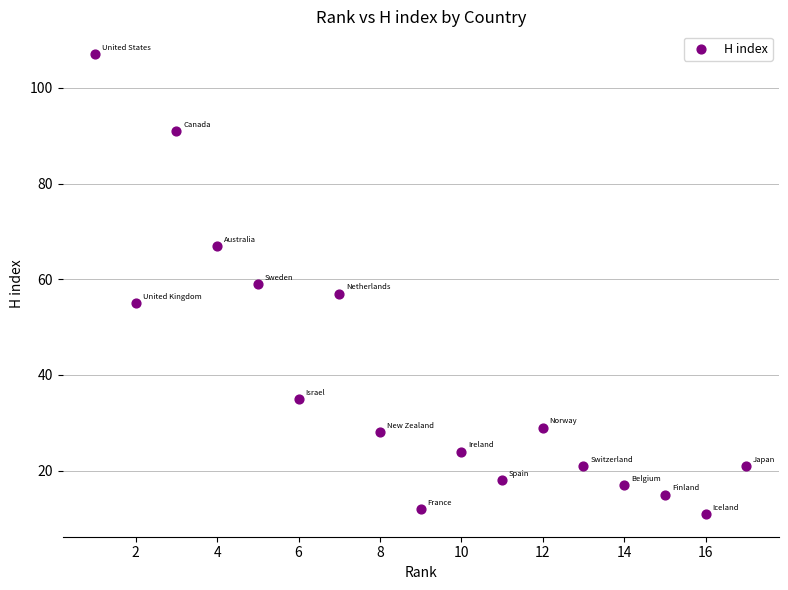

List the coordinates of all points as (X, Y) pairs, reading left to right.

(1, 107)  (2, 55)  (3, 91)  (4, 67)  (5, 59)  (6, 35)  (7, 57)  (8, 28)  (9, 12)  (10, 24)  (11, 18)  (12, 29)  (13, 21)  (14, 17)  (15, 15)  (16, 11)  (17, 21)